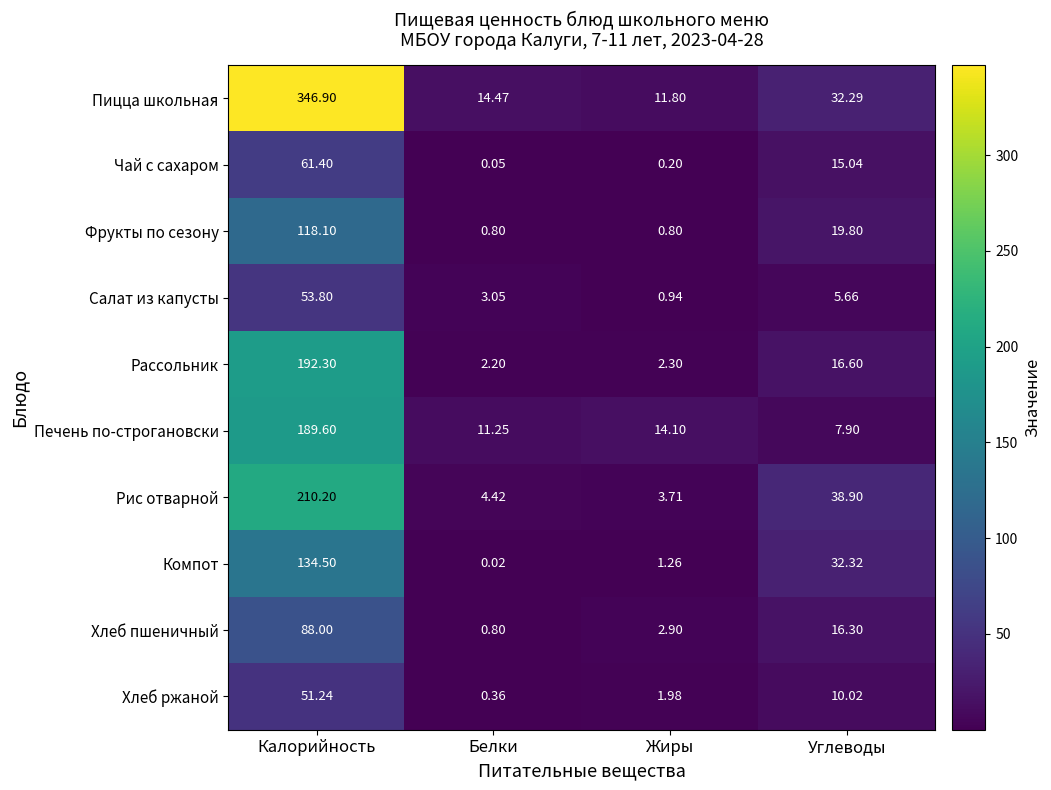

At Углеводы, list the series in order from largest to smallest.

Рис отварной, Компот, Пицца школьная, Фрукты по сезону, Рассольник, Хлеб пшеничный, Чай с сахаром, Хлеб ржаной, Печень по-строгановски, Салат из капусты